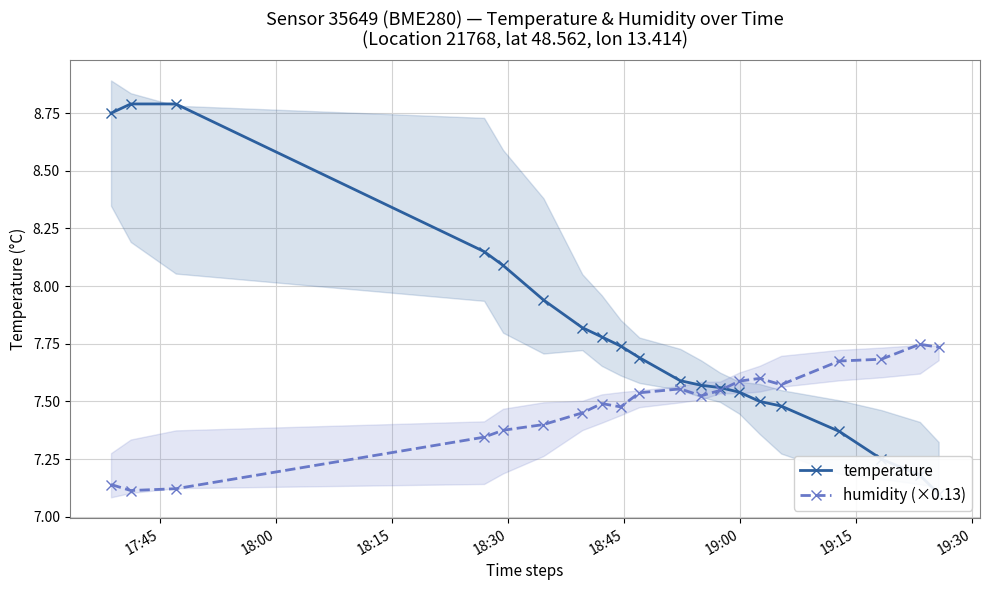

True or false: humidity (×0.13) has more than 0 points higher than both neighbors.

True